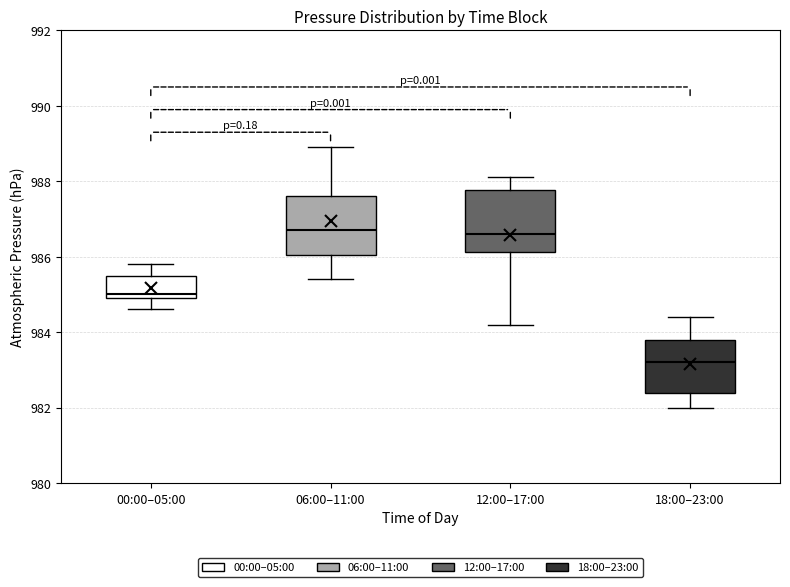

Where is the lower edge of the box for 00:00–05:00 on the y-axis? The values are not printed on the chart, so give them approximately, as read against the axis.

985.0